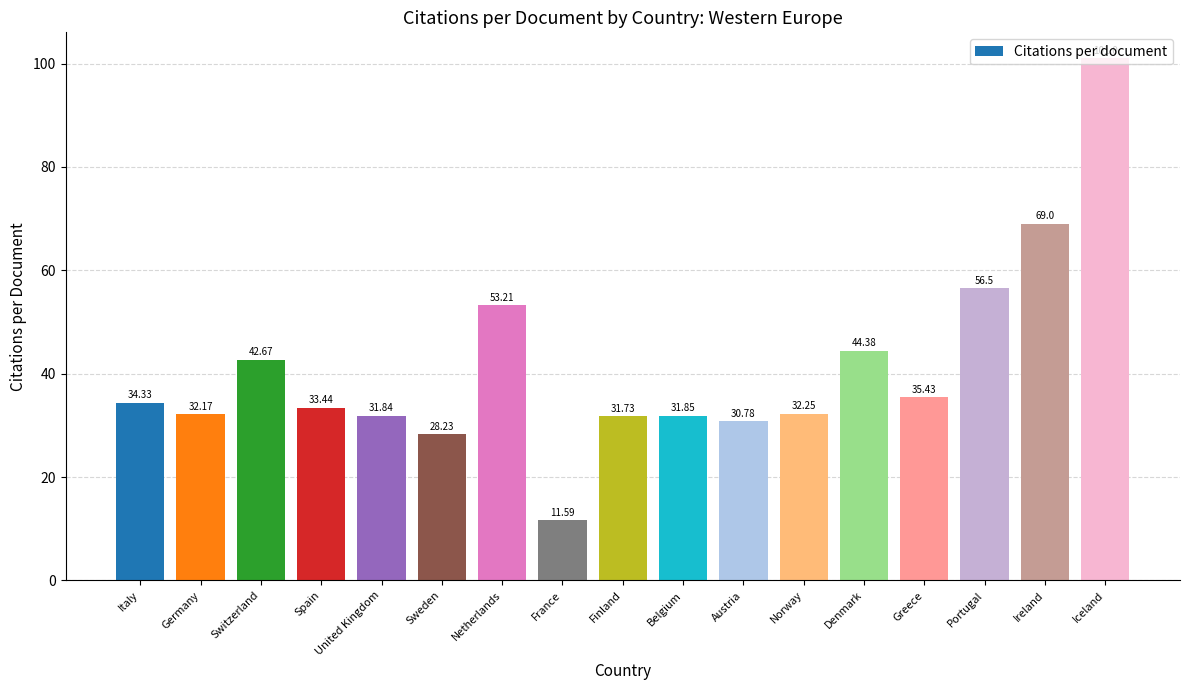

Between Portugal and Sweden, which is larger?

Portugal